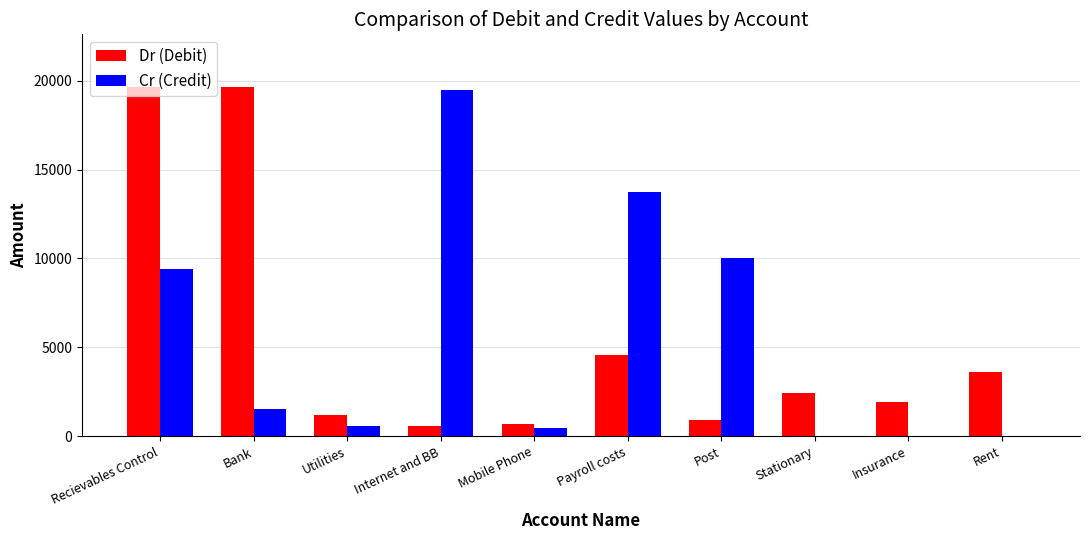

Which series has the largest range (max minus min)?

Cr (Credit)